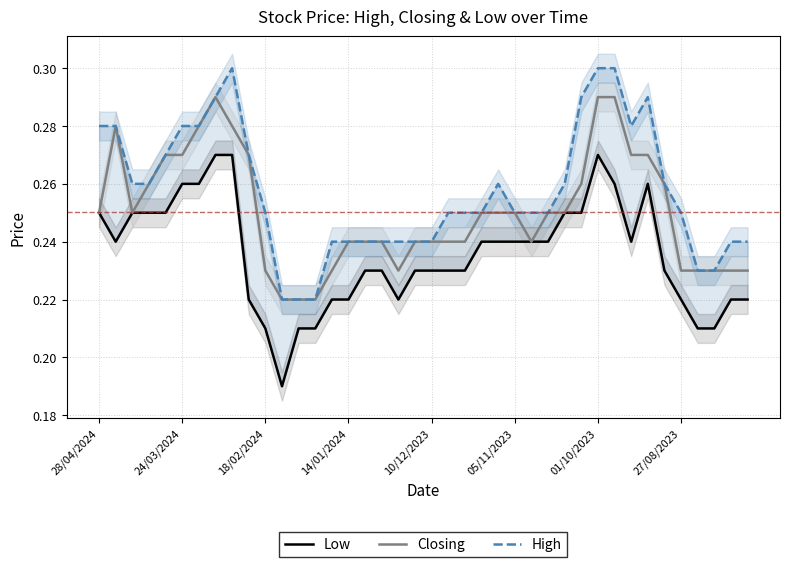

At how many categories does at least one series exceed 0?

40